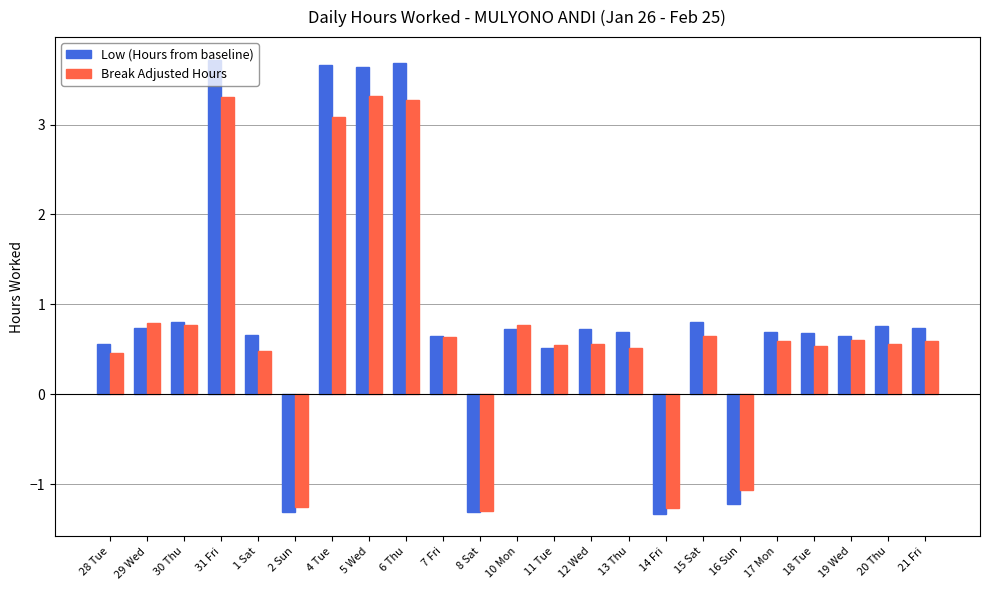

Between 1 Sat and 2 Sun, which series saw the biggest shift?

Low (Hours from baseline)